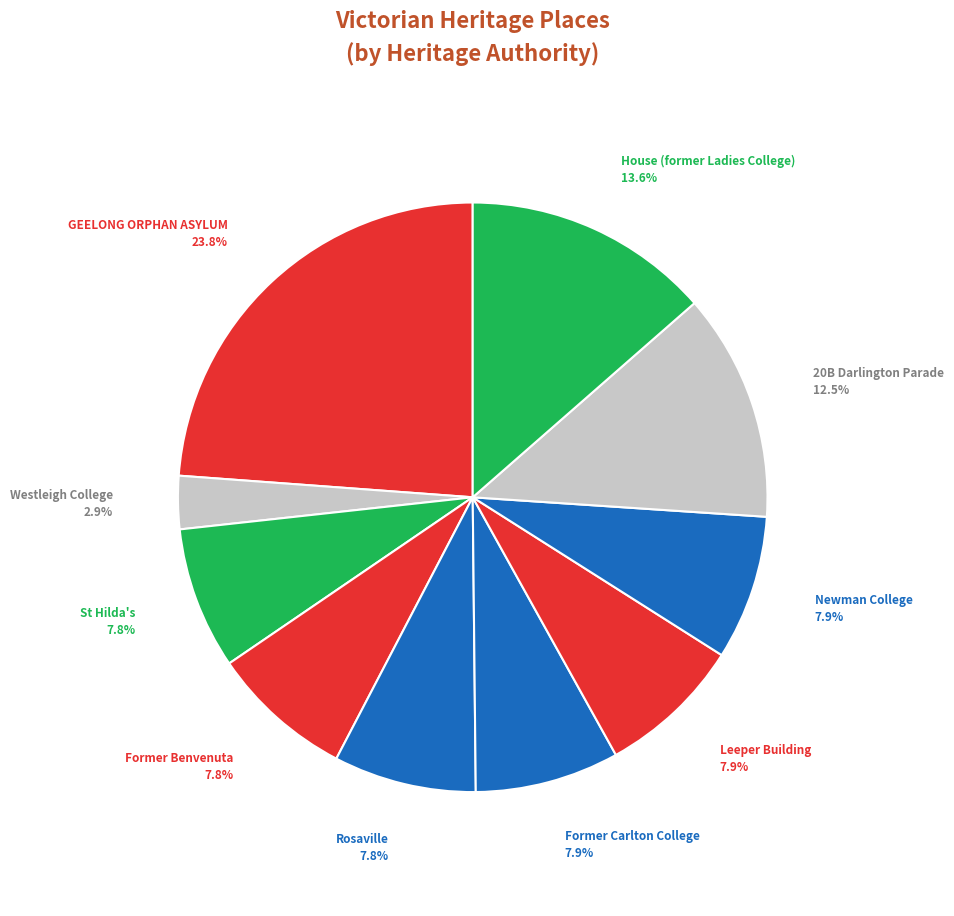

What portion of the pie excludes Rosaville?

92.2%